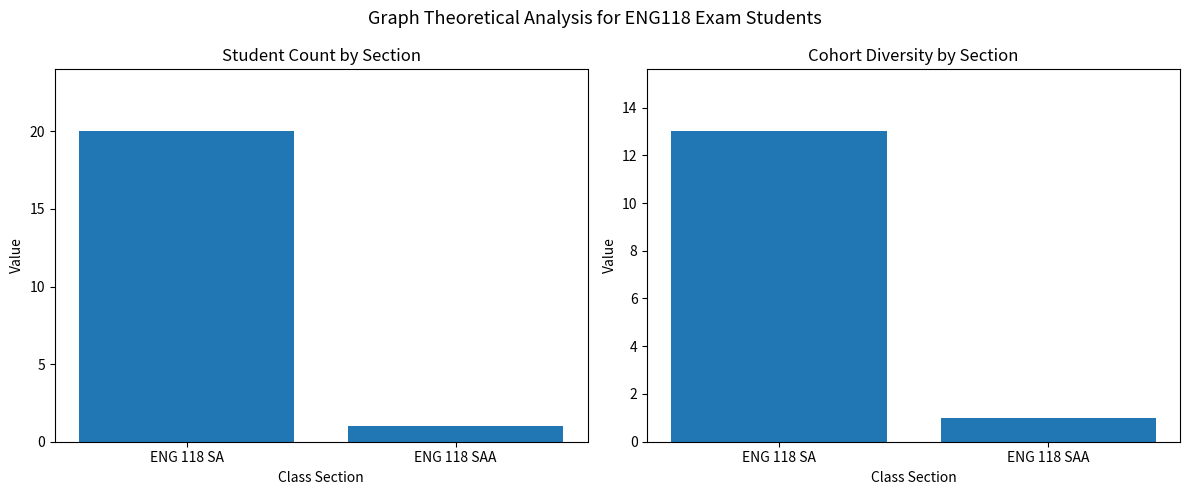

What is the minimum value shown in the chart?

1